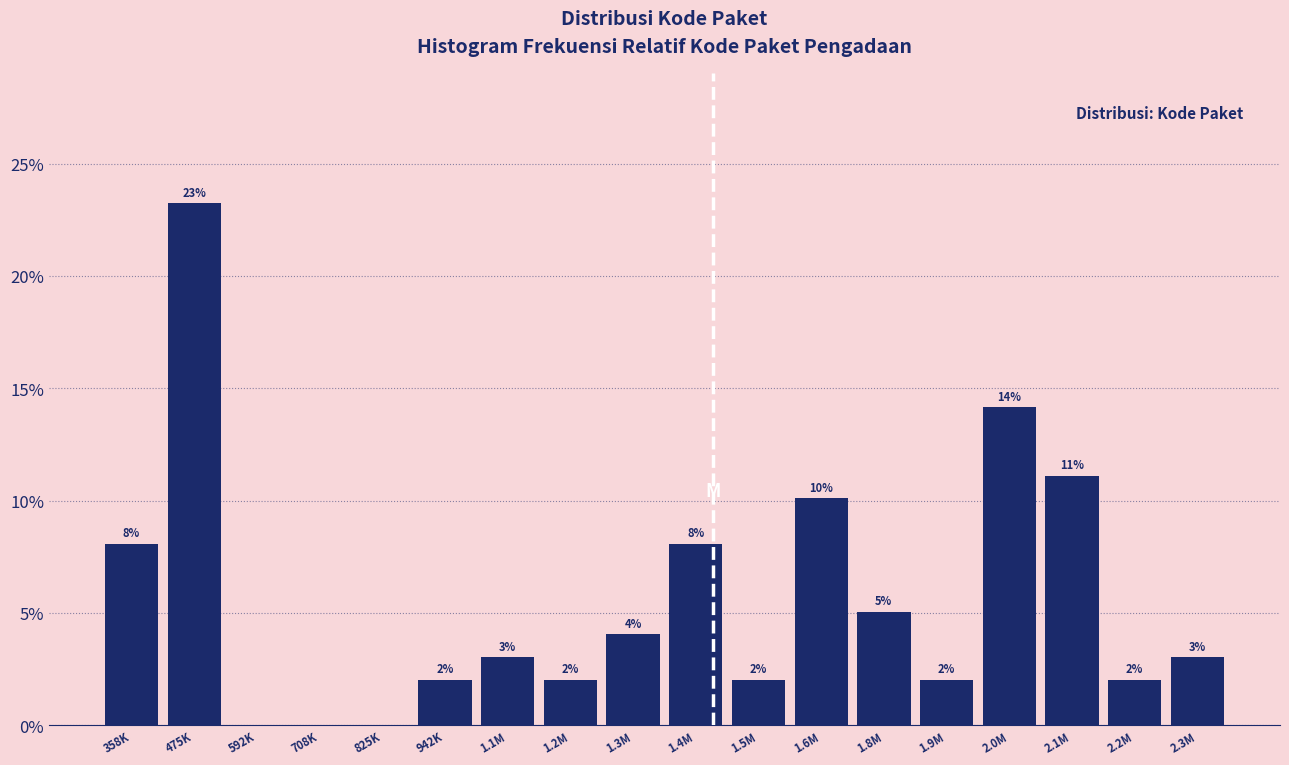

True or false: the data shows 11.2 at 358K.

False